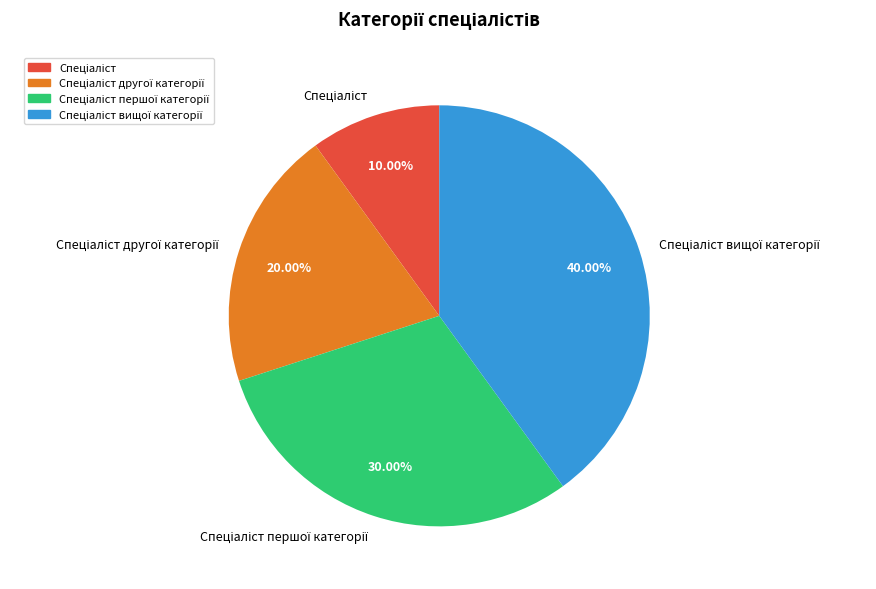

Is there a majority slice in this chart?

No